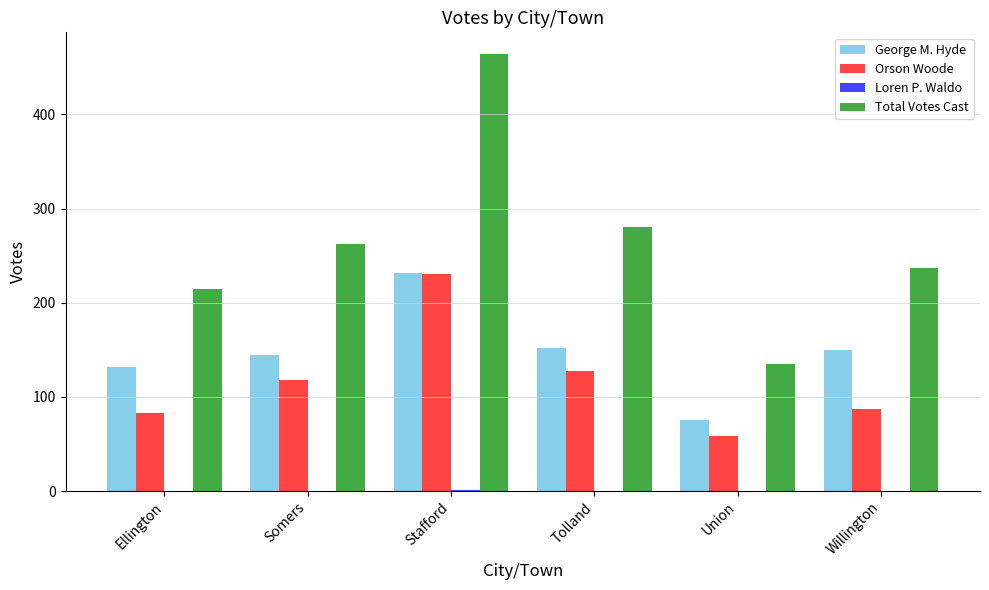

True or false: George M. Hyde has a value of 253 at Willington.

False